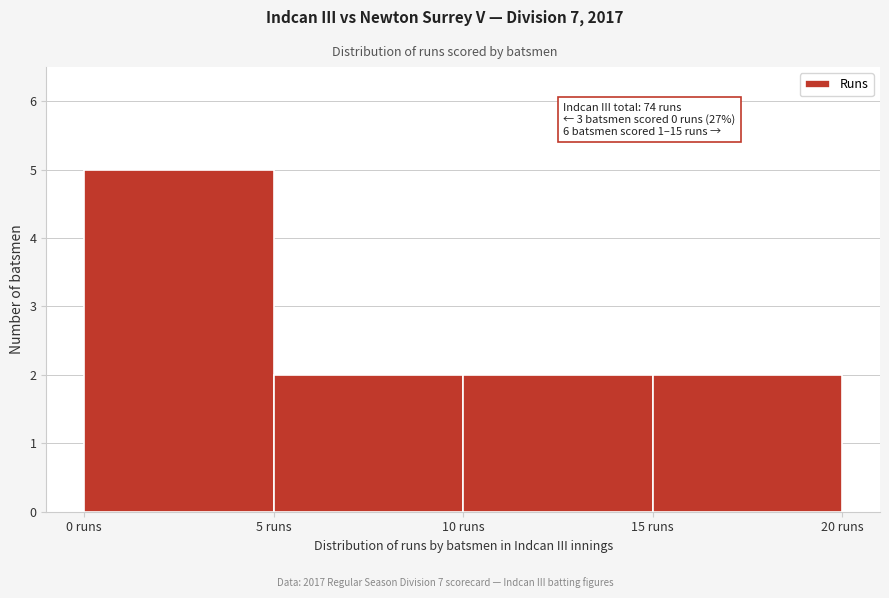

Over which range of the x-axis is the bar tallest?

0 to 5